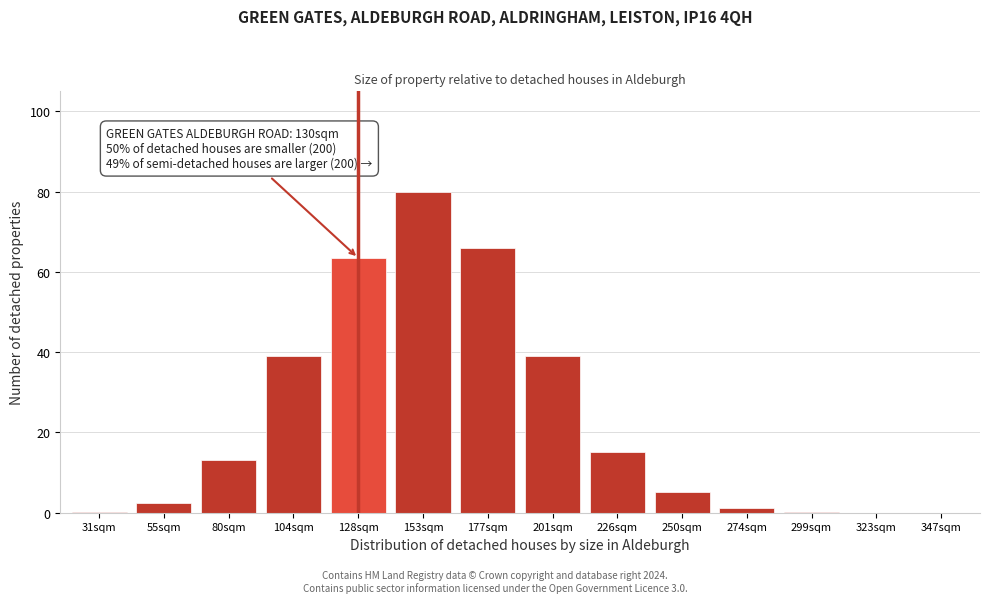

Between 250sqm and 104sqm, which is larger?

104sqm